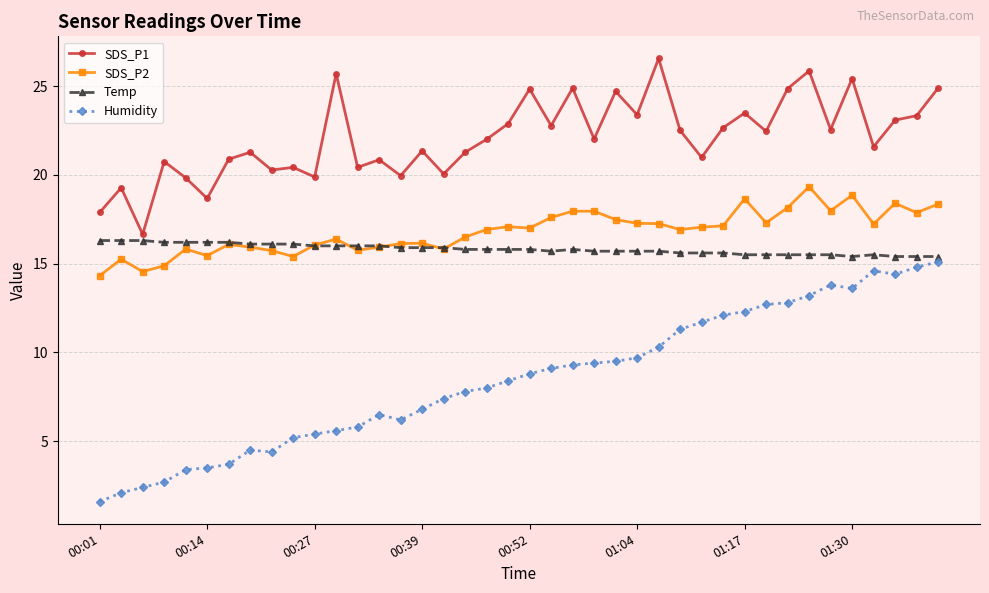

Which series has the widest spread of values?

Humidity